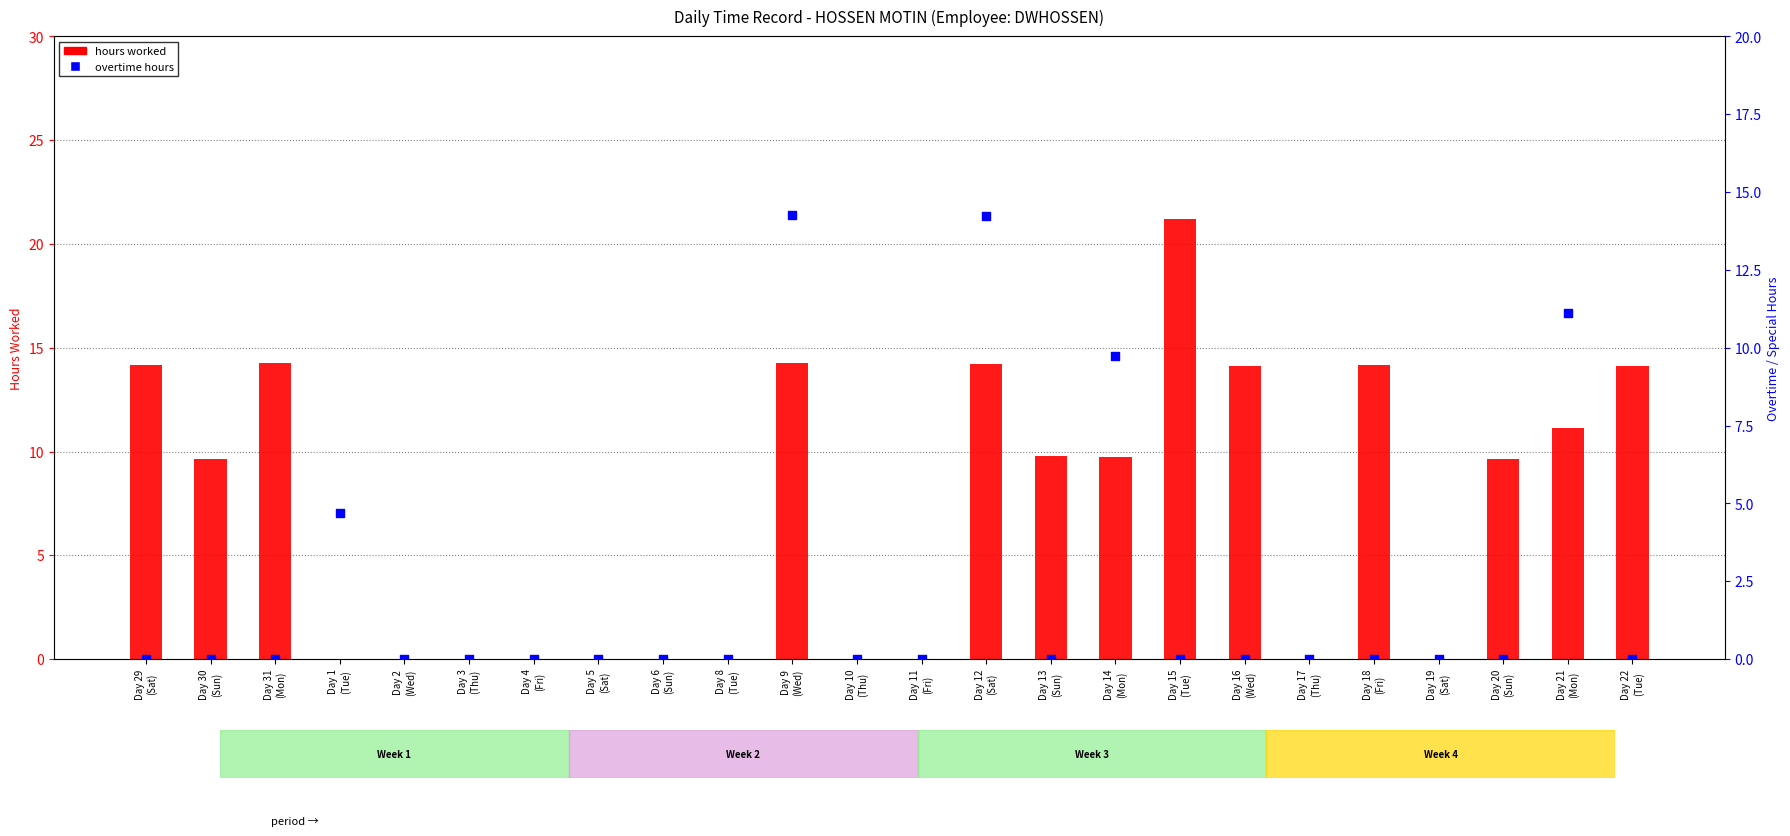

What are all the series names shown in the legend?

hours worked, overtime hours